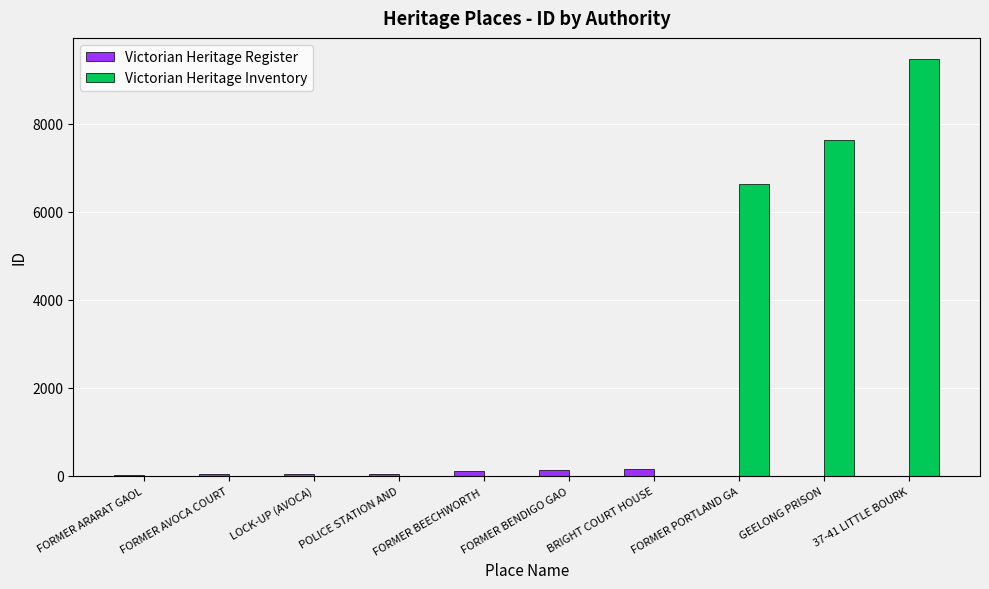

Which series has the largest total across all categories?

Victorian Heritage Inventory